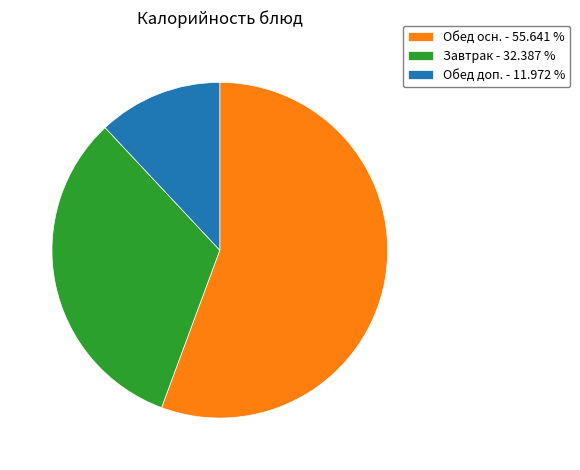

Combined, do Завтрак - 32.387 % and Обед доп. - 11.972 % account for over 50%?

No